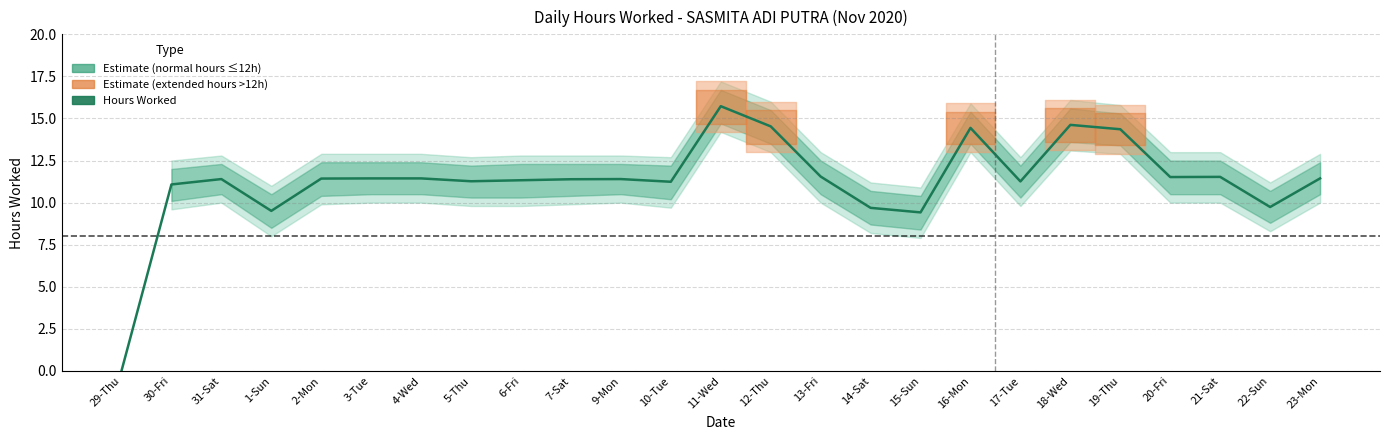

How many data points are above 11?

20